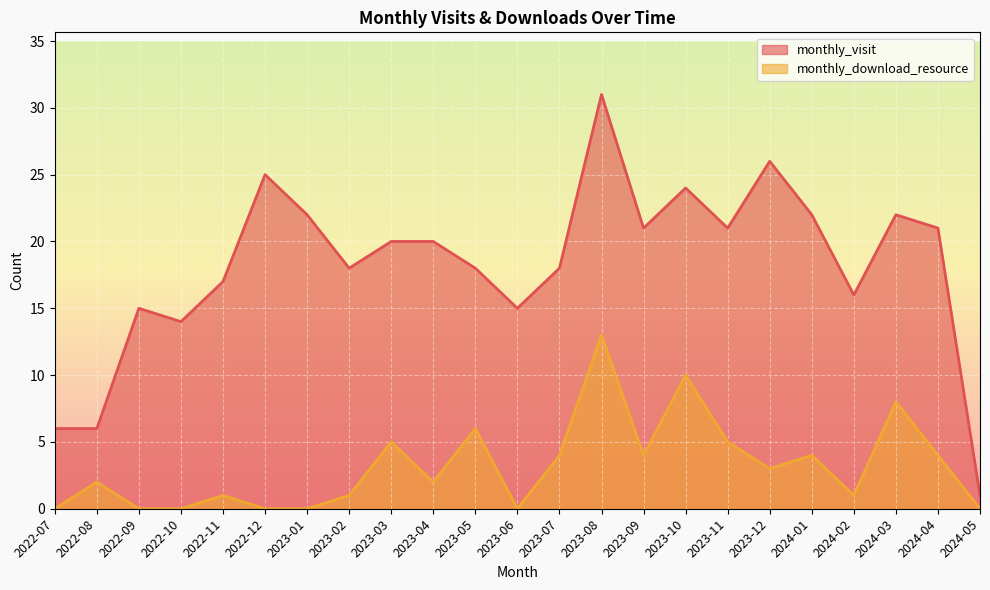

Where is monthly_visit nearest to the value 16?

2024-02